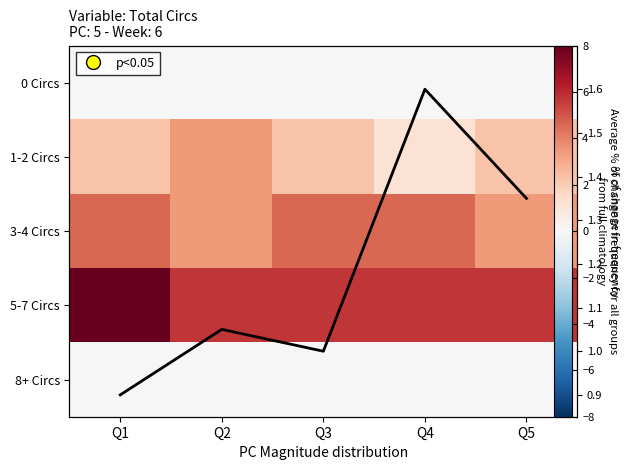

What is the difference between the highest and lowest values at Q1?

8.0